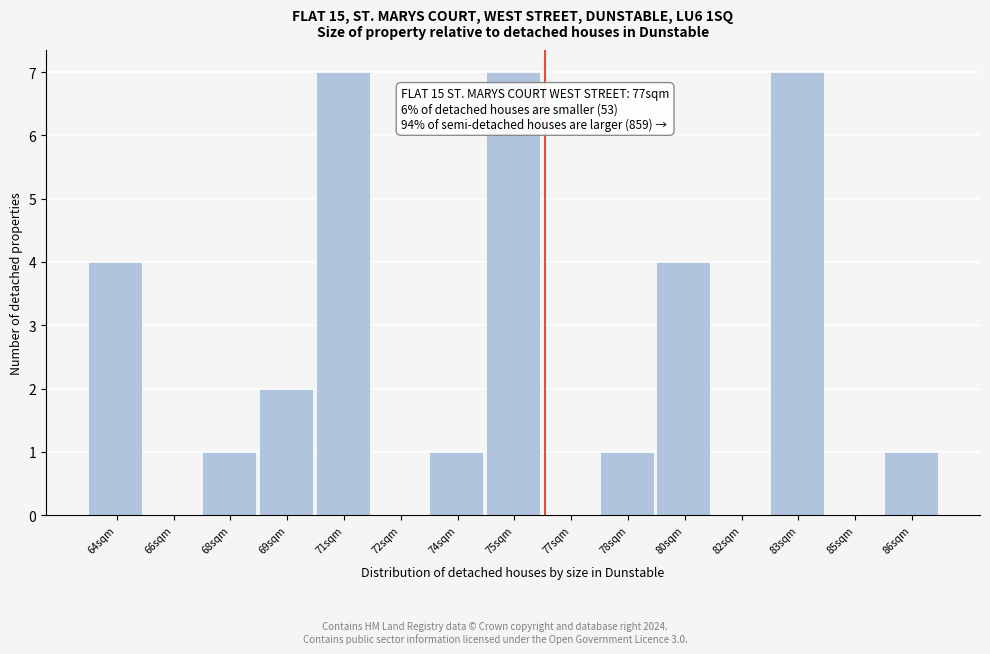

Reading left to right, transcribe all the data shown in this chart.

64sqm=4	66sqm=0	68sqm=1	69sqm=2	71sqm=7	72sqm=0	74sqm=1	75sqm=7	77sqm=0	78sqm=1	80sqm=4	82sqm=0	83sqm=7	85sqm=0	86sqm=1